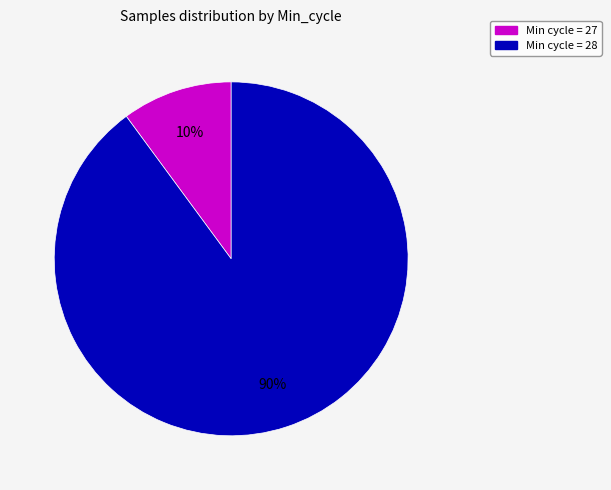

True or false: Min cycle = 28 accounts for 90% of the total.

True